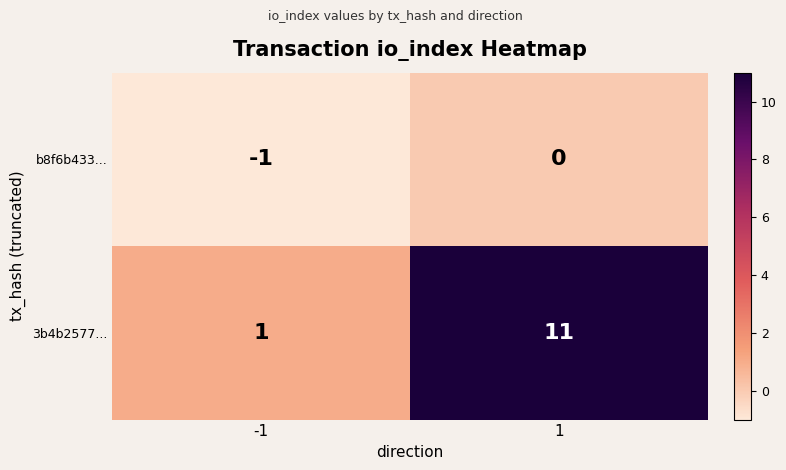

List the series in order of their peak value, highest first.

3b4b2577..., b8f6b433...